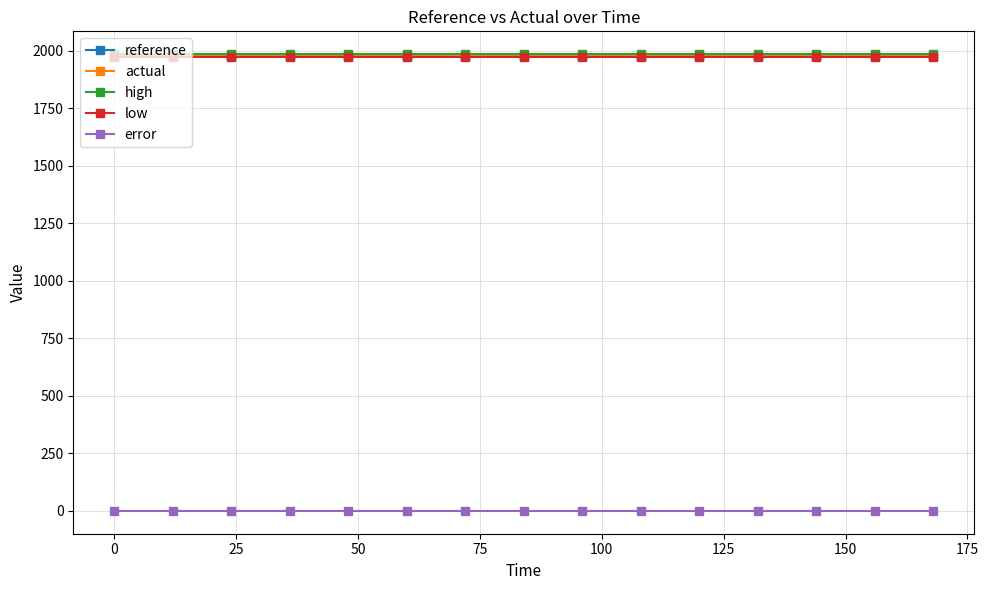

What is the value of the high point at the 3rd from the left?

1986.1